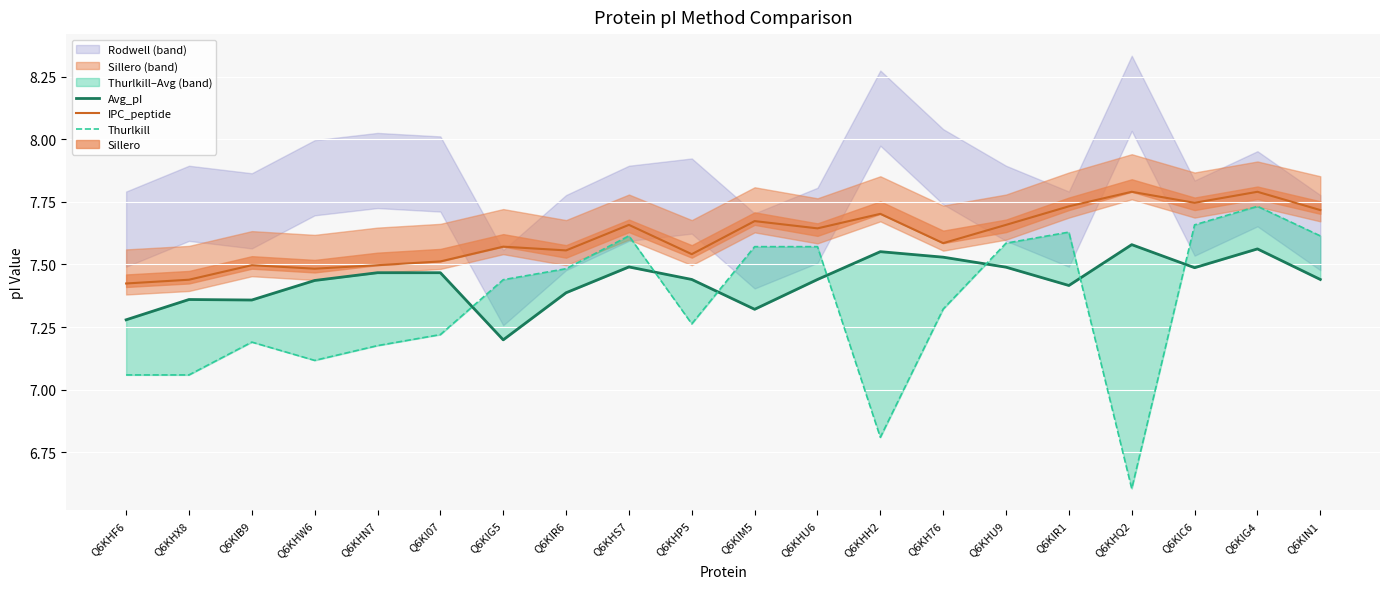

What is the sum of the IPC_peptide values at Q6KHQ2 and Q6KHU9?

15.4